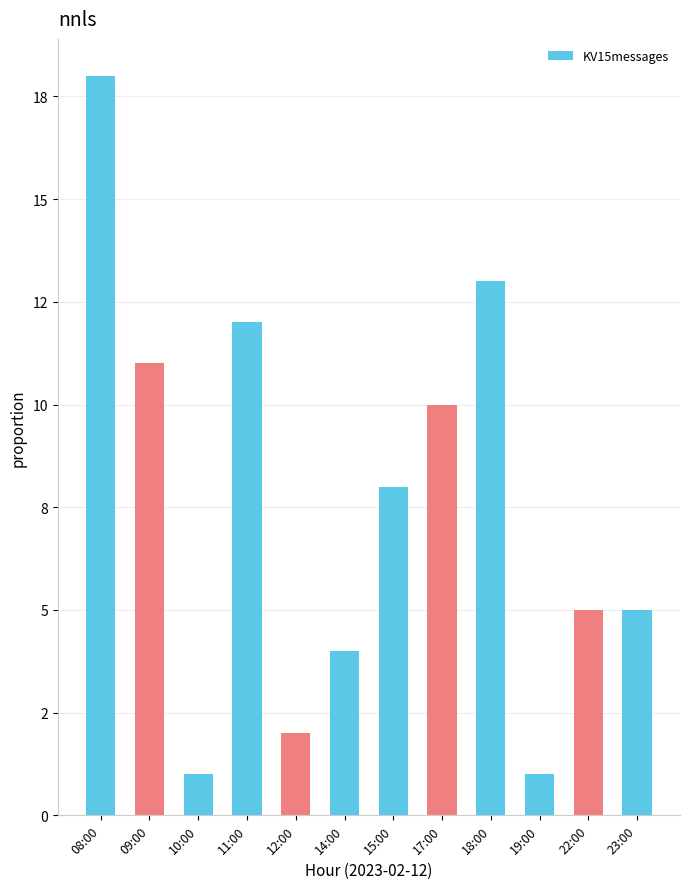

List the labels in order of value, smallest first.

10:00, 19:00, 12:00, 14:00, 22:00, 23:00, 15:00, 17:00, 09:00, 11:00, 18:00, 08:00